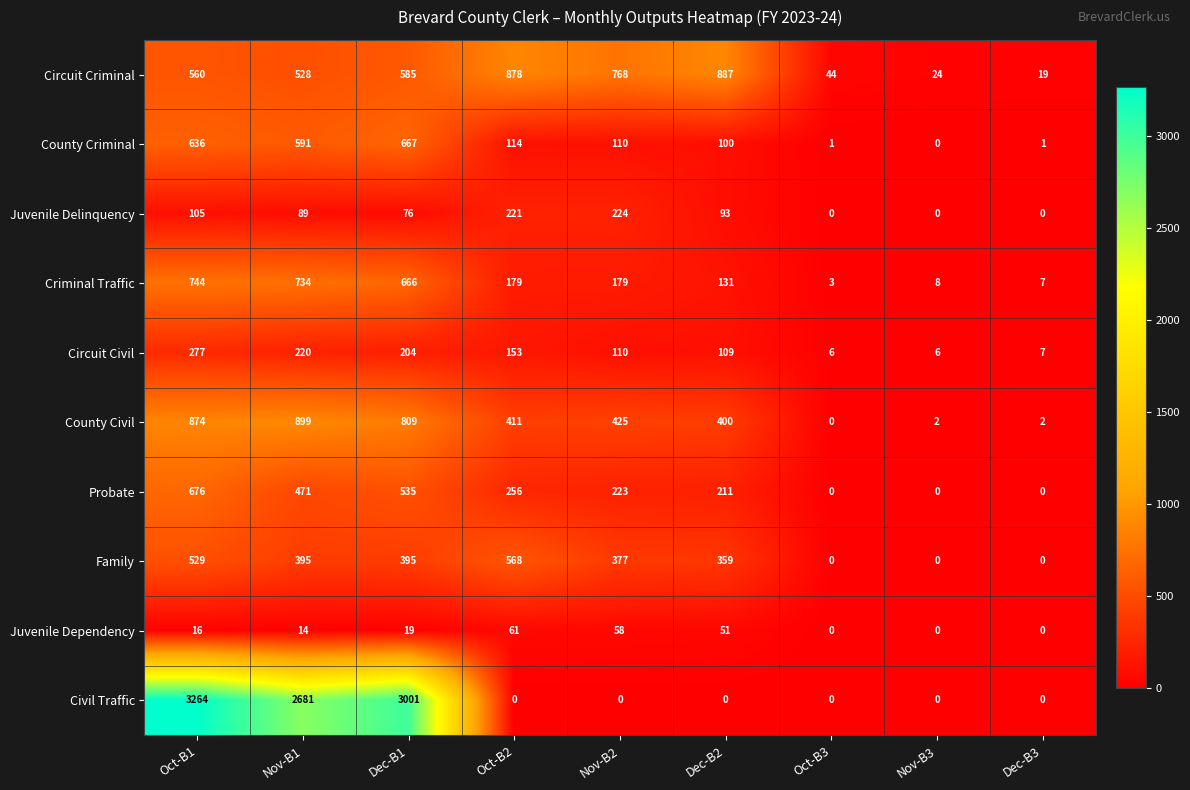

At which label is Probate closest to 338?

Oct-B2